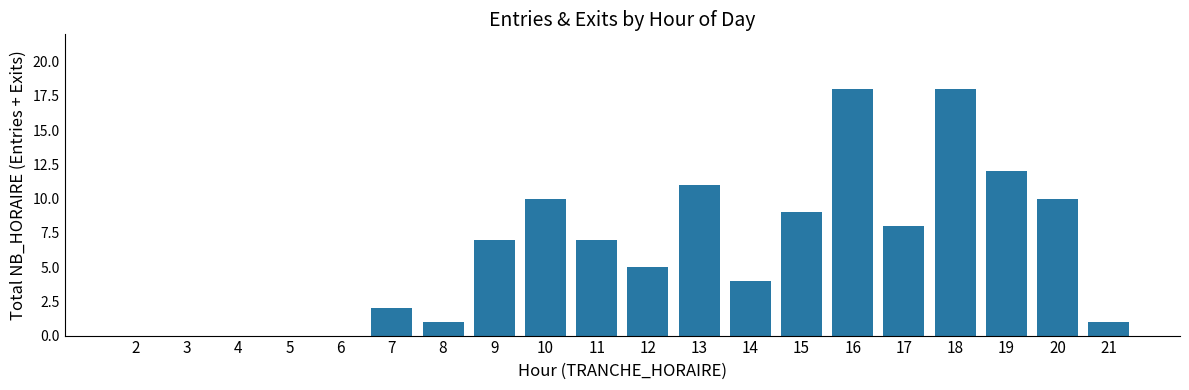

What is the sum of the values at 19 and 14?

16